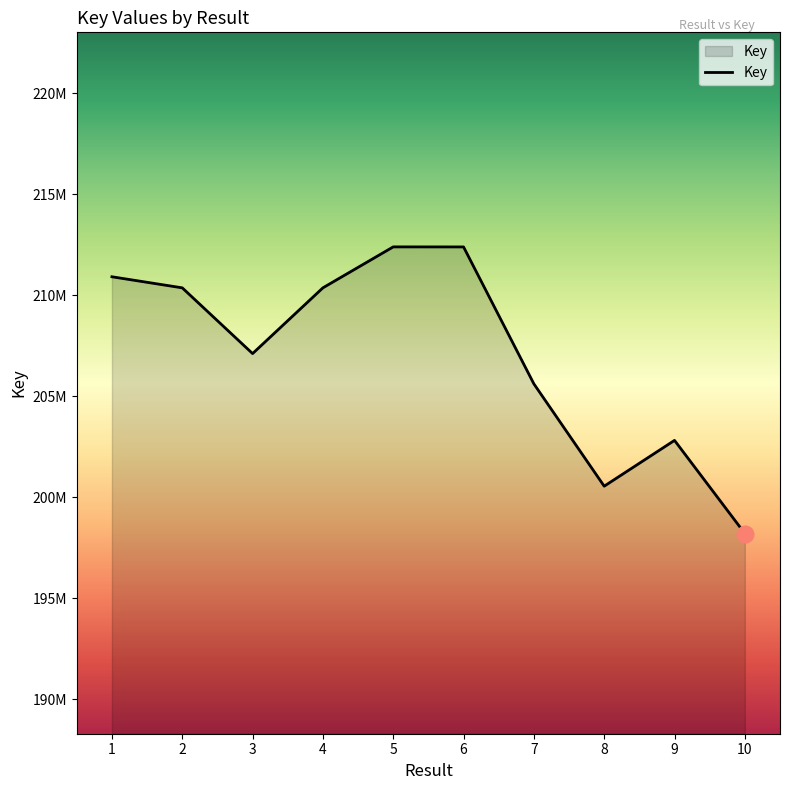

Does the chart display data point markers on the line(s)?

No